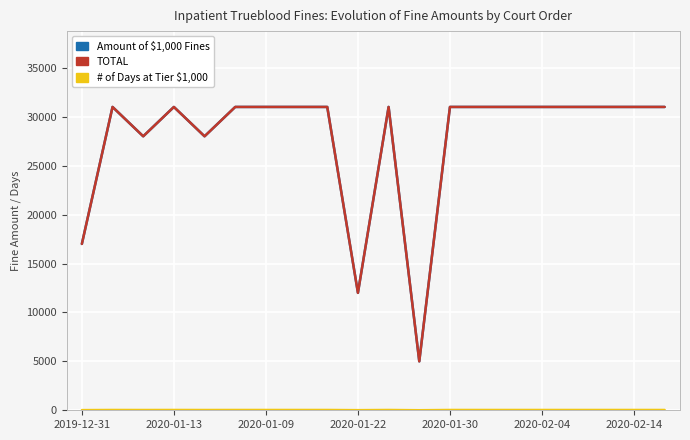

Does the chart display data point markers on the line(s)?

No